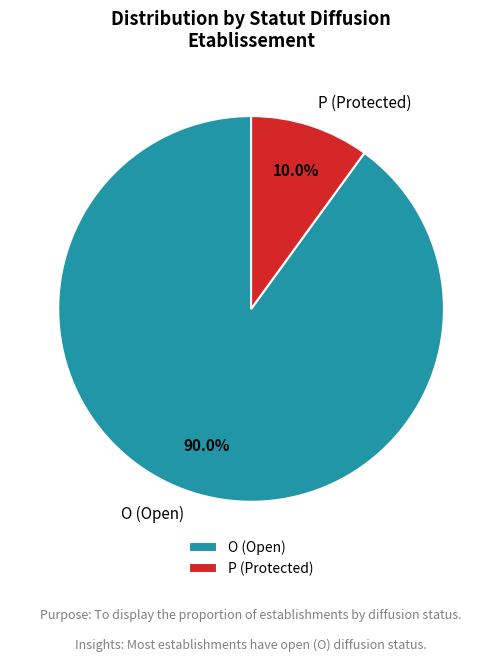

Count the number of slices in the pie.

2